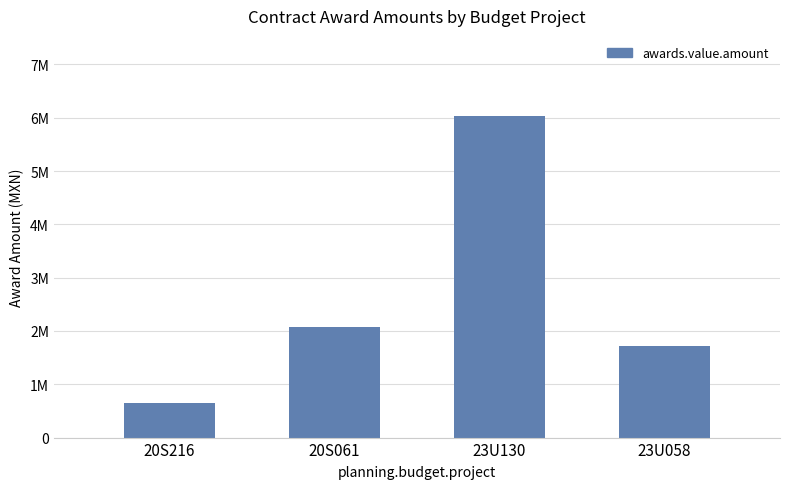

Approximately how many times larger is the value at 20S061 compared to 23U130?

0.3